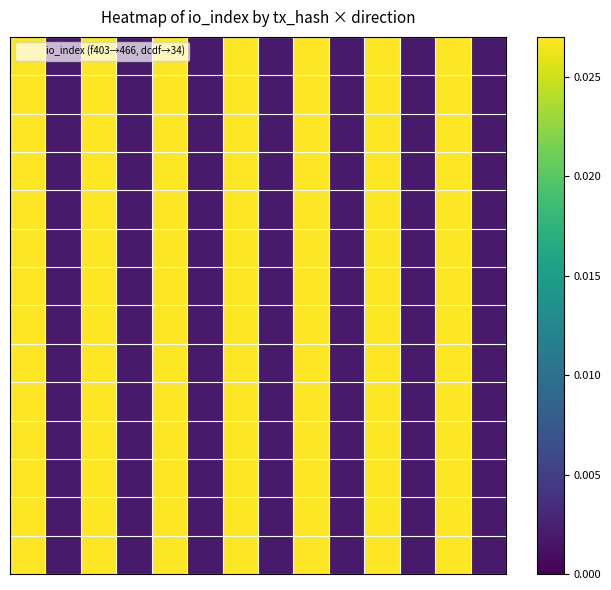

How many distinct data groups are displayed?

14